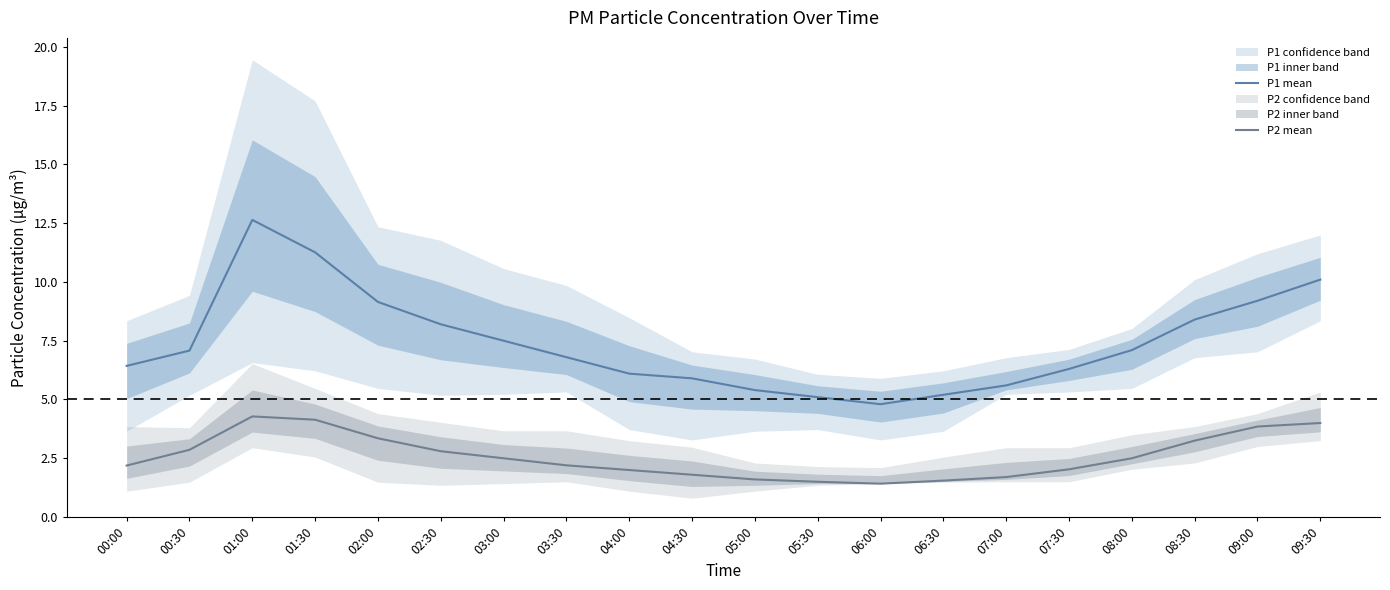

The value of P2 mean at 09:30 is 4.0. True or false?

True